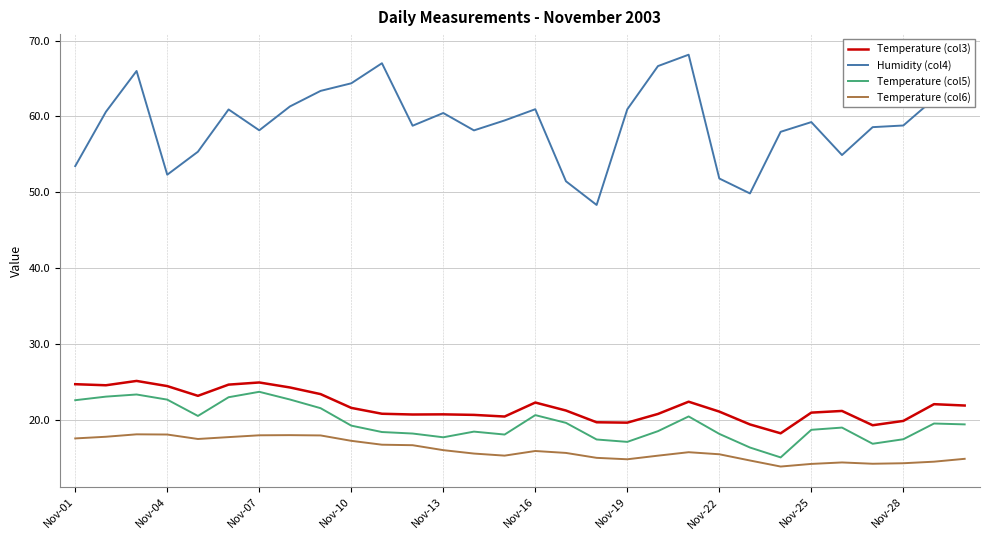

What is the difference between the maximum and minimum values in the Temperature (col3) series?

6.9